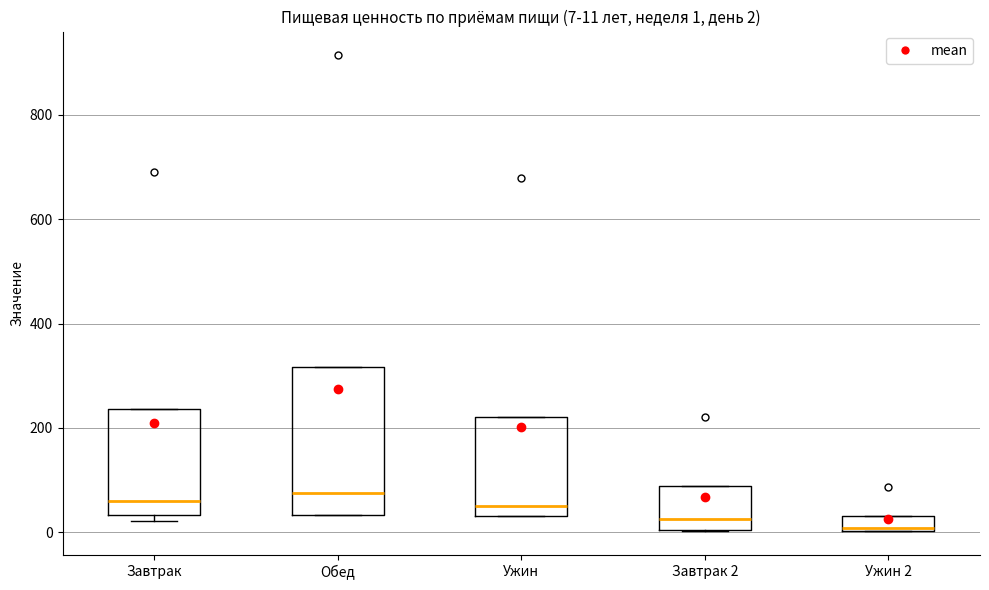

Comparing the boxes themselves (not the whiskers), which one is the tallest?

Обед